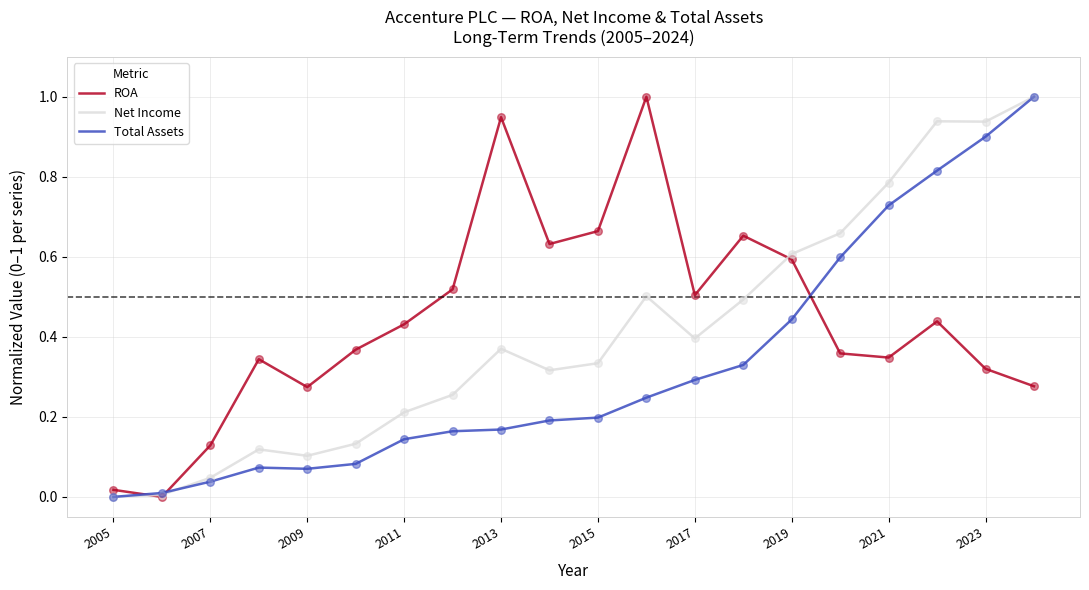

List the series in order of their overall mean, lowest first.

Total Assets, Net Income, ROA